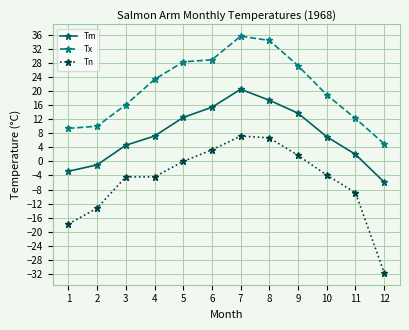

What is the smallest value displayed?

-31.7